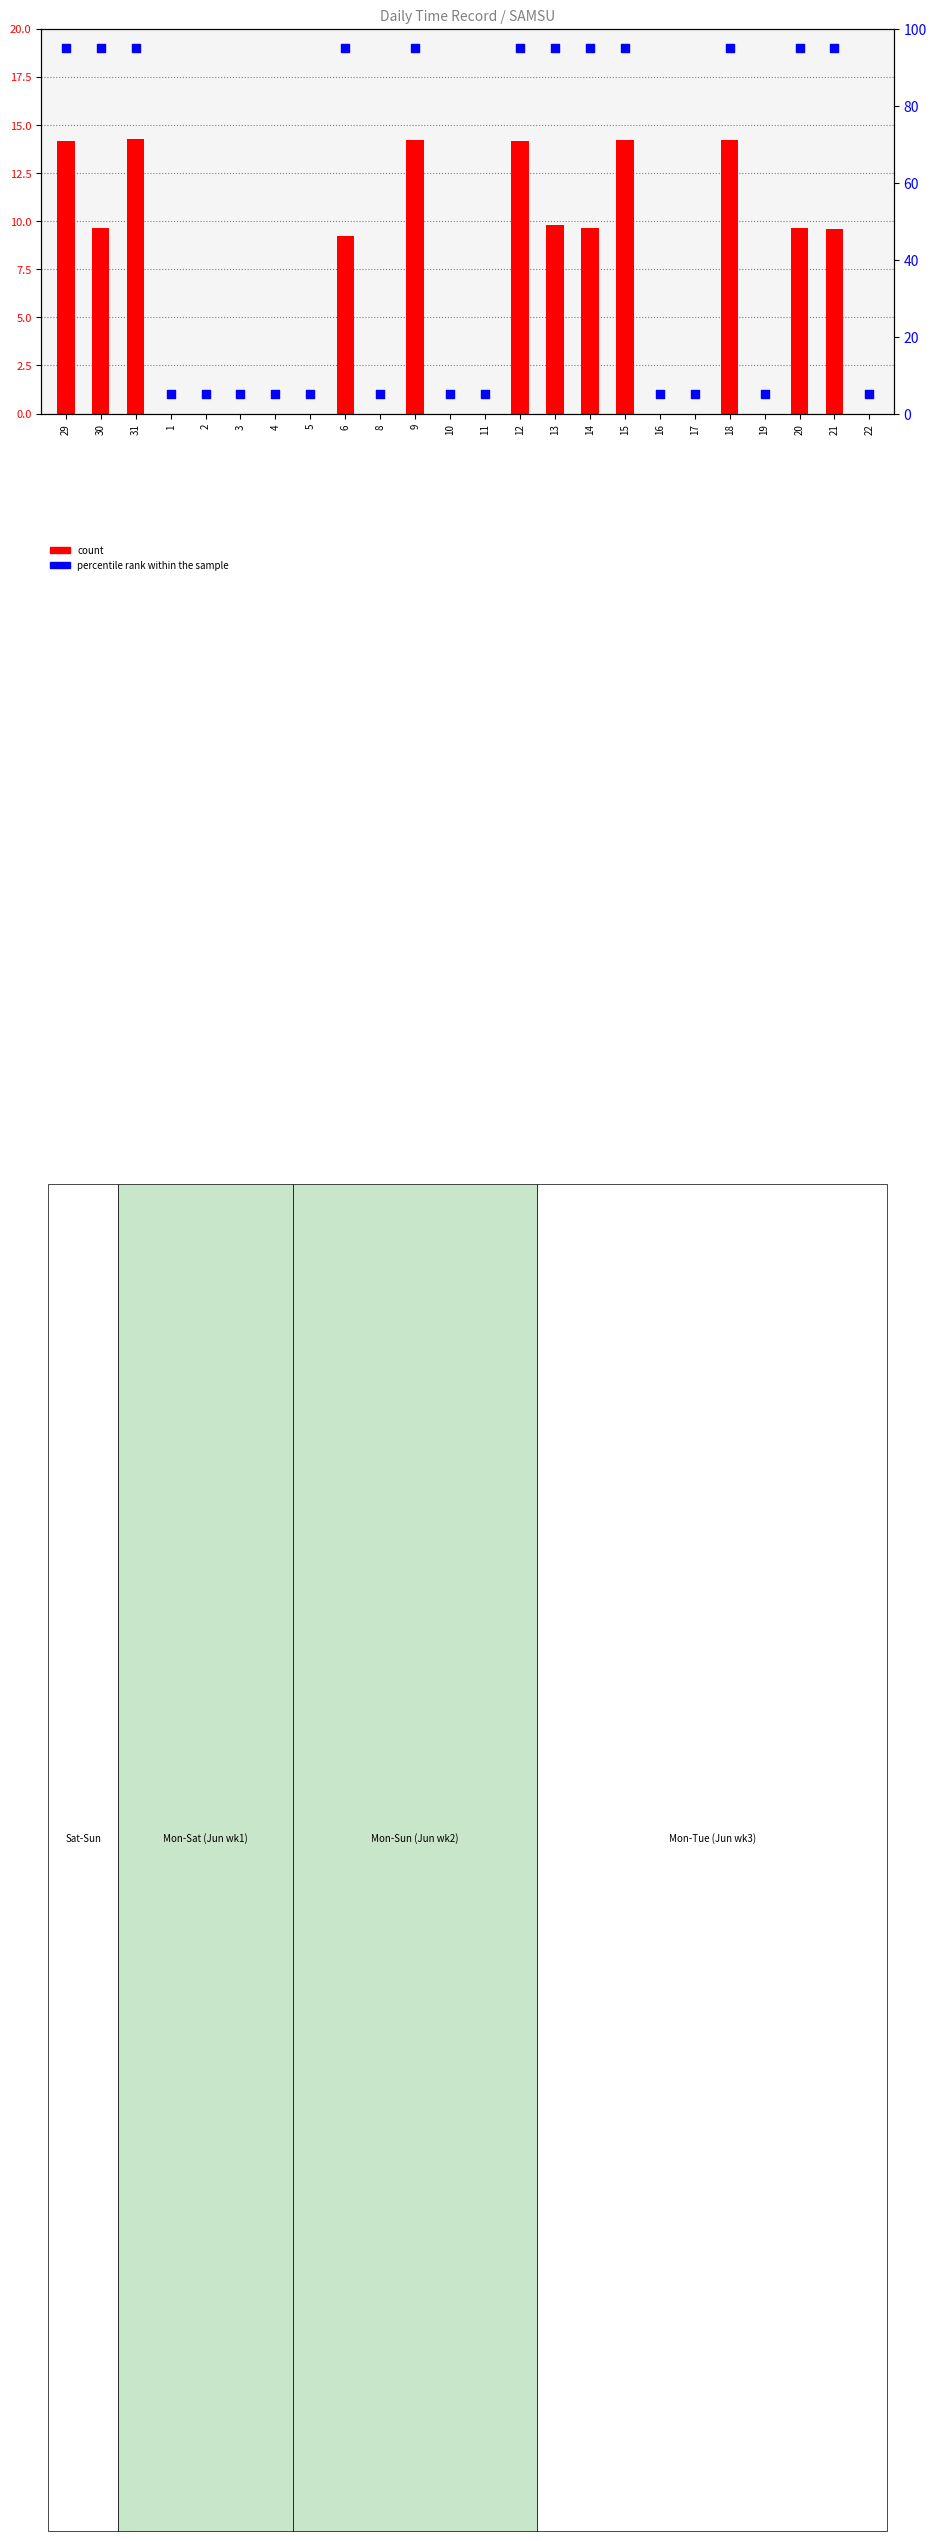

At how many categories does at least one series exceed 13?

12